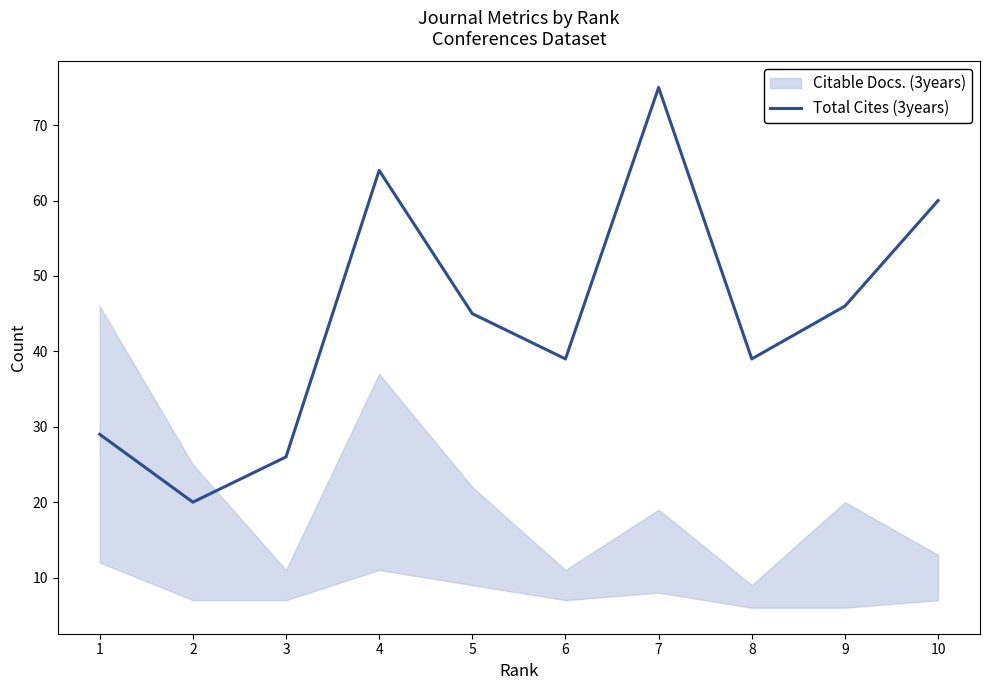

What is the value of the 9th point from the left?

46